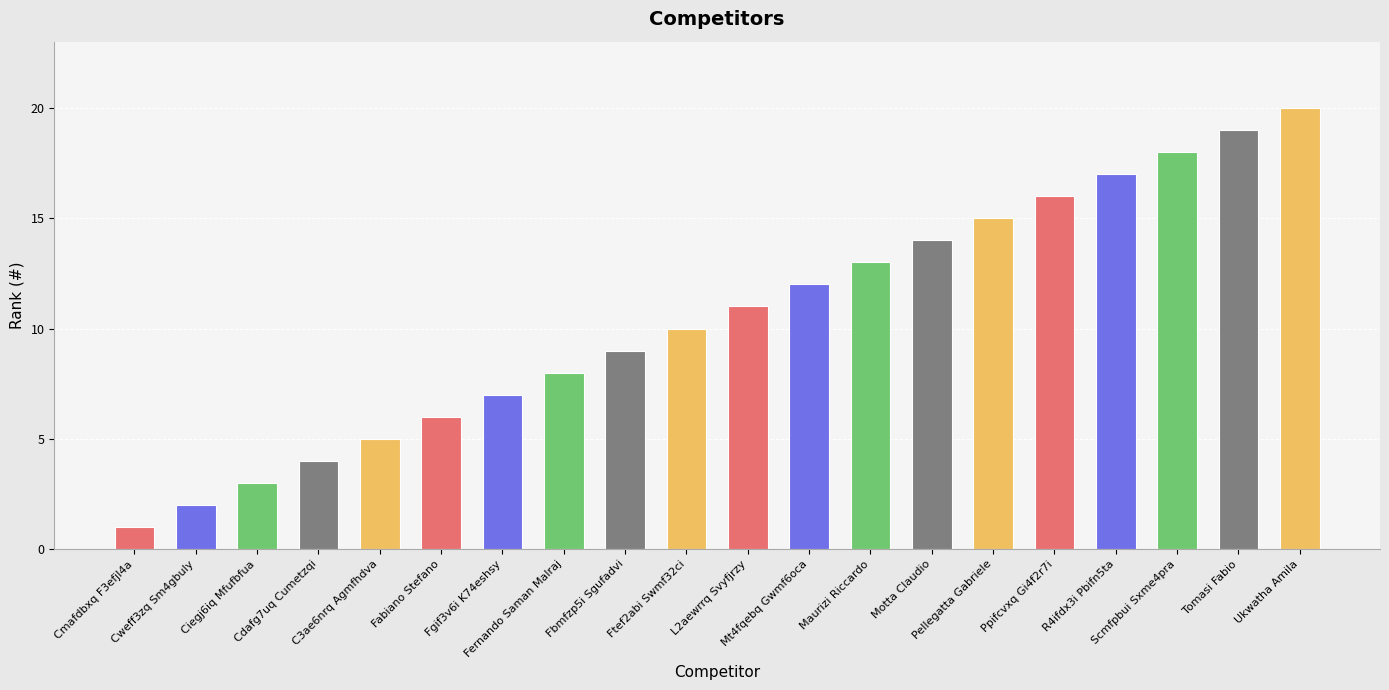

What is the difference between the second highest and second lowest values?

17